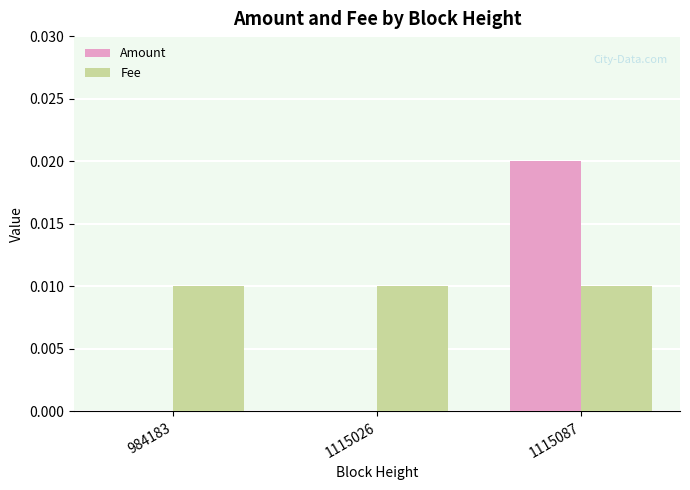

How many categories are shown in the chart?

3